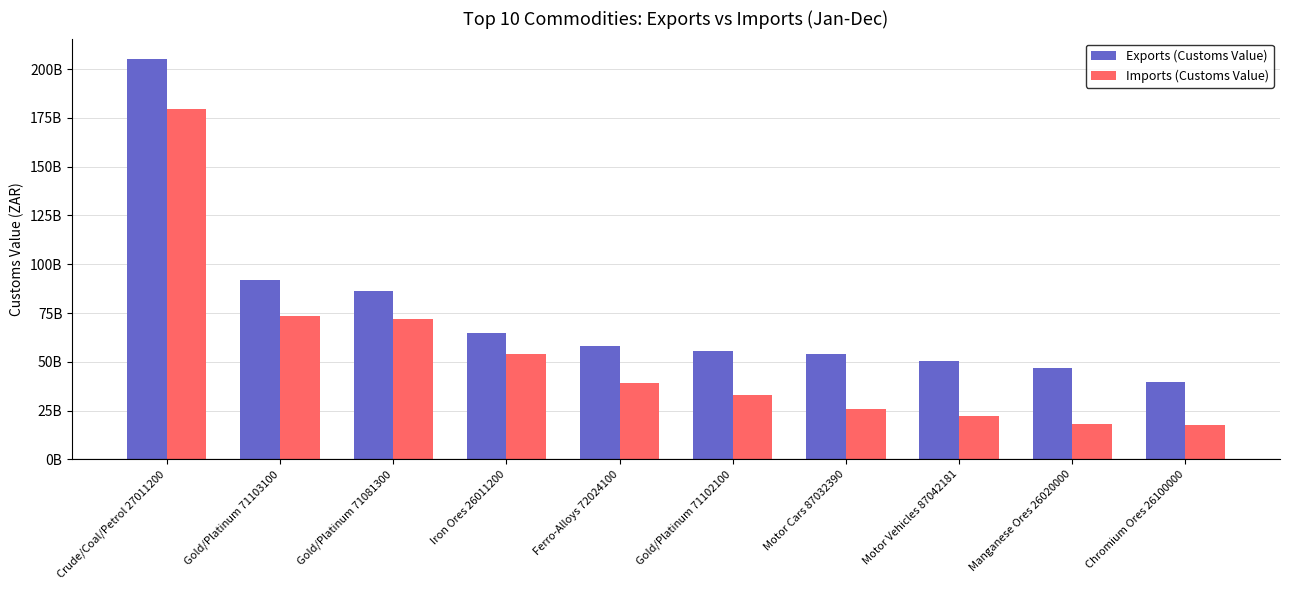

What is the label of the 4th bar from the left?

Iron Ores 26011200